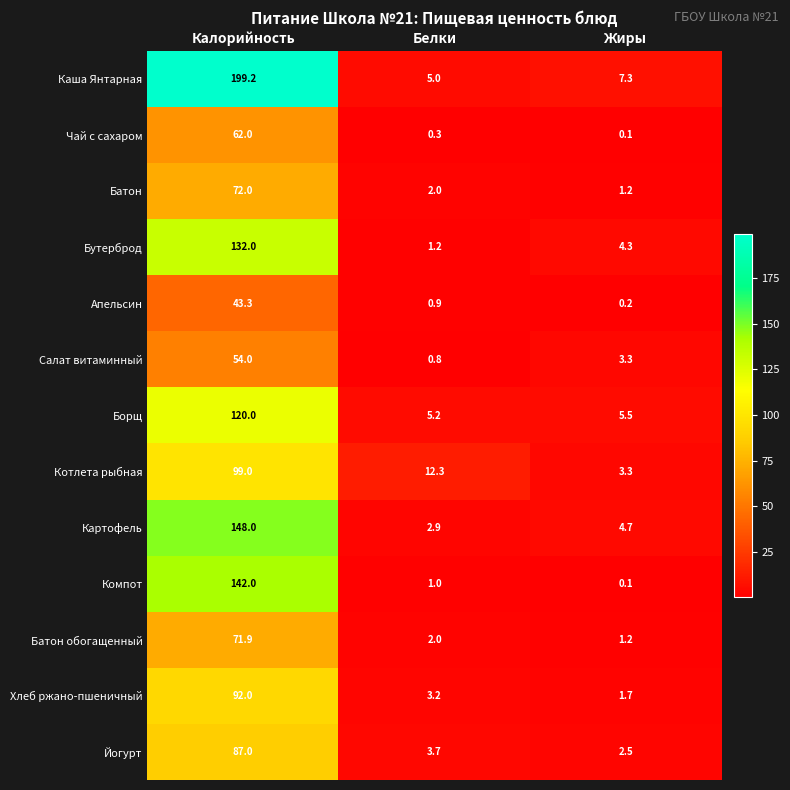

At how many categories does at least one series exceed 76?

1